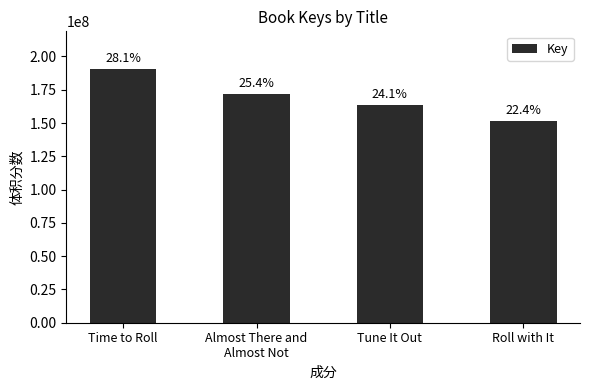

What is the sum of all values?

676972834